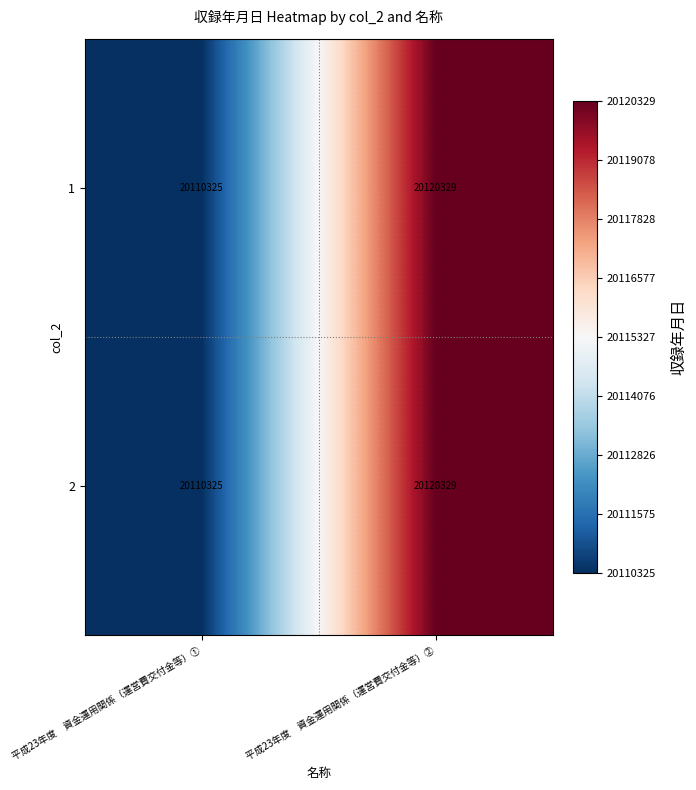

What value does the 1 series have at 平成23年度　資金運用関係（運営費交付金等）②, to the nearest 50?

20120350